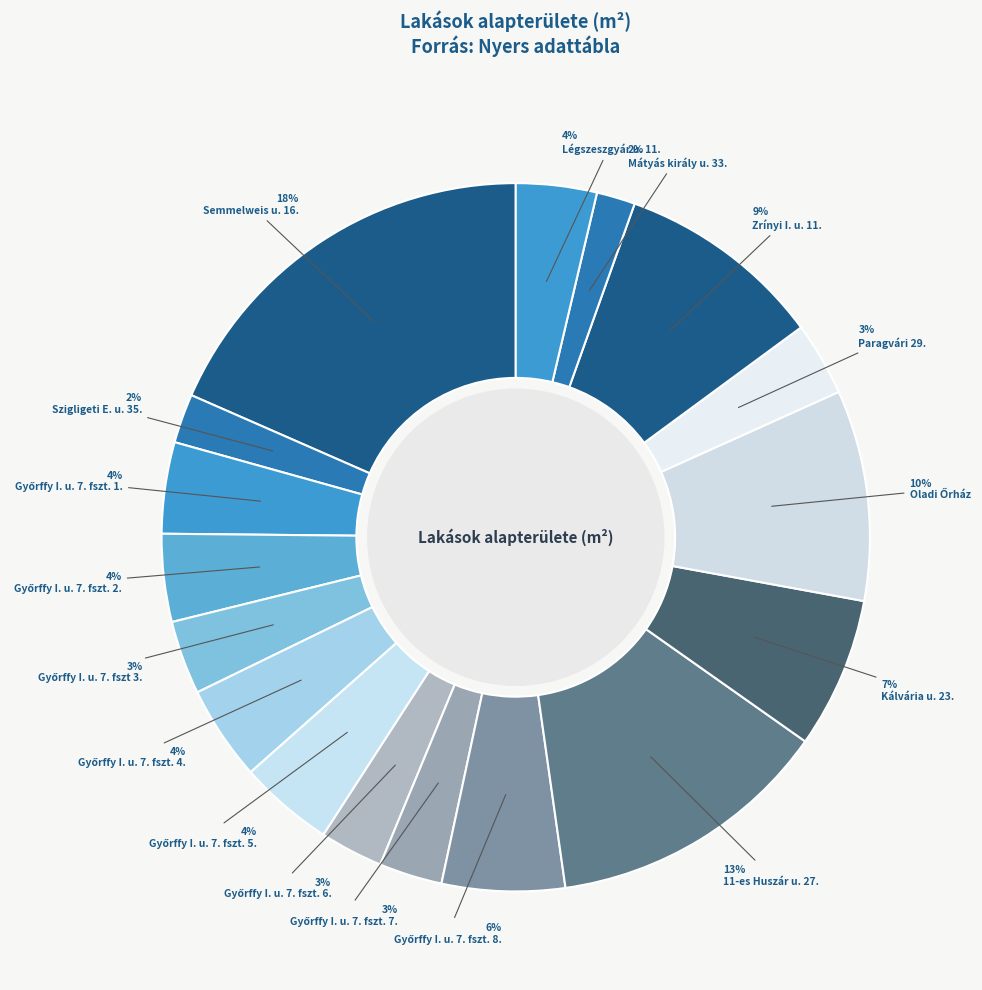

How many slices are in this pie chart?

17